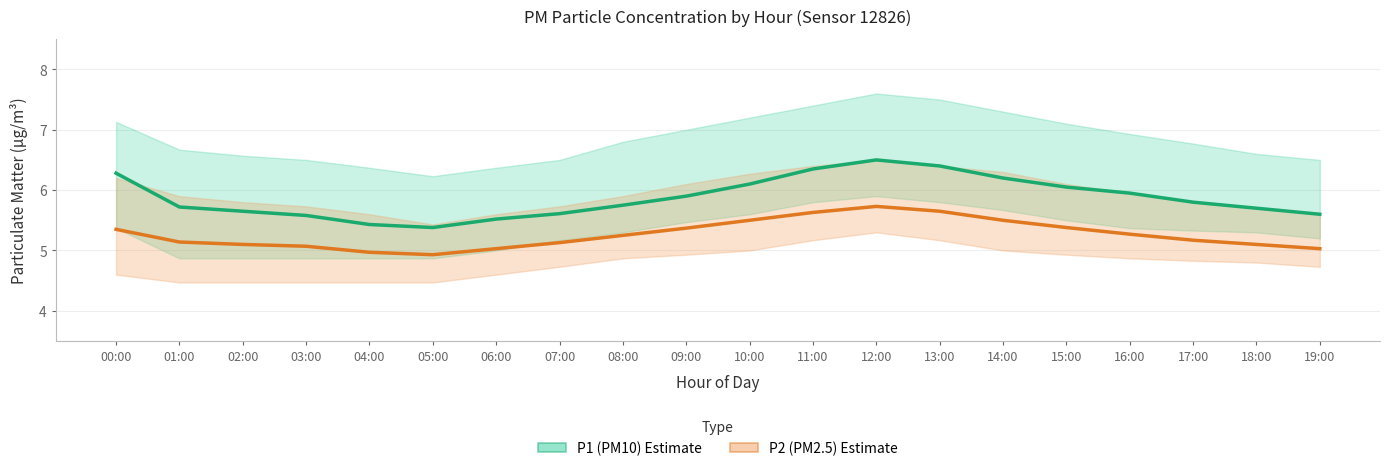

Which category has the highest value in the P2 (PM2.5) Estimate series?

12:00